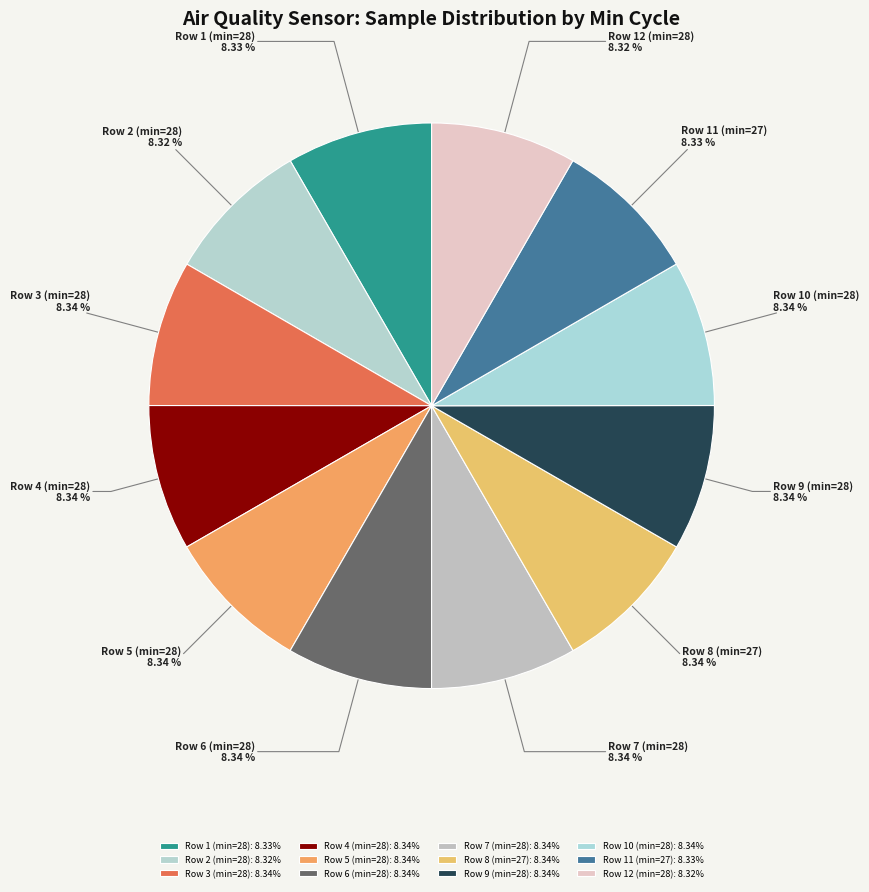

What is the ratio of the value at Row 12 (min=28) to the value at Row 6 (min=28)?

1.0